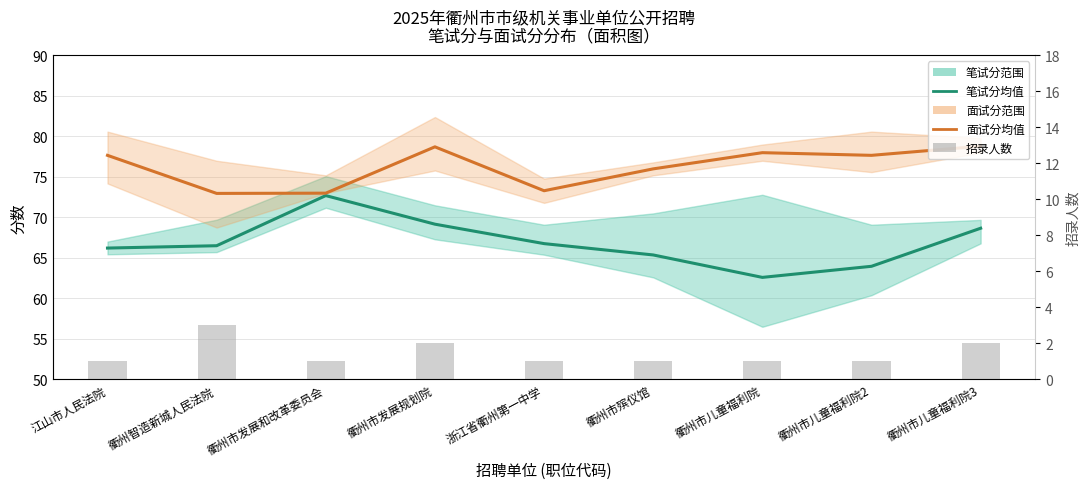

At which label does 笔试分 (均值±范围) reach its minimum?

衢州市儿童福利院